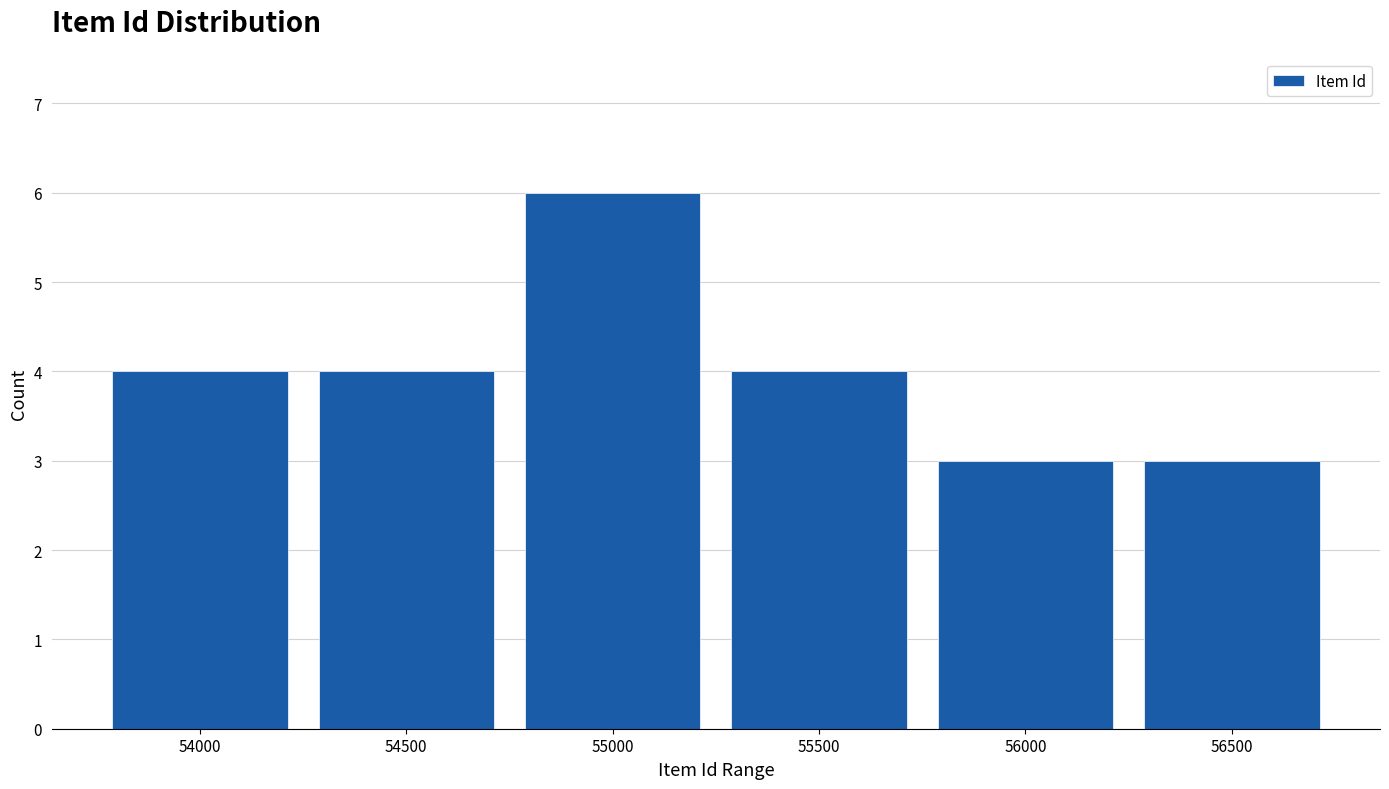

Reading left to right, what are all the values shown in this chart?

4	4	6	4	3	3